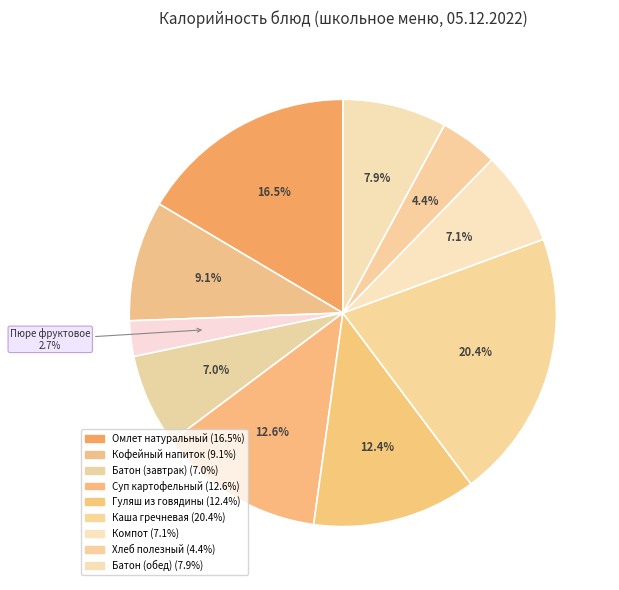

How many segments does this pie chart have?

10